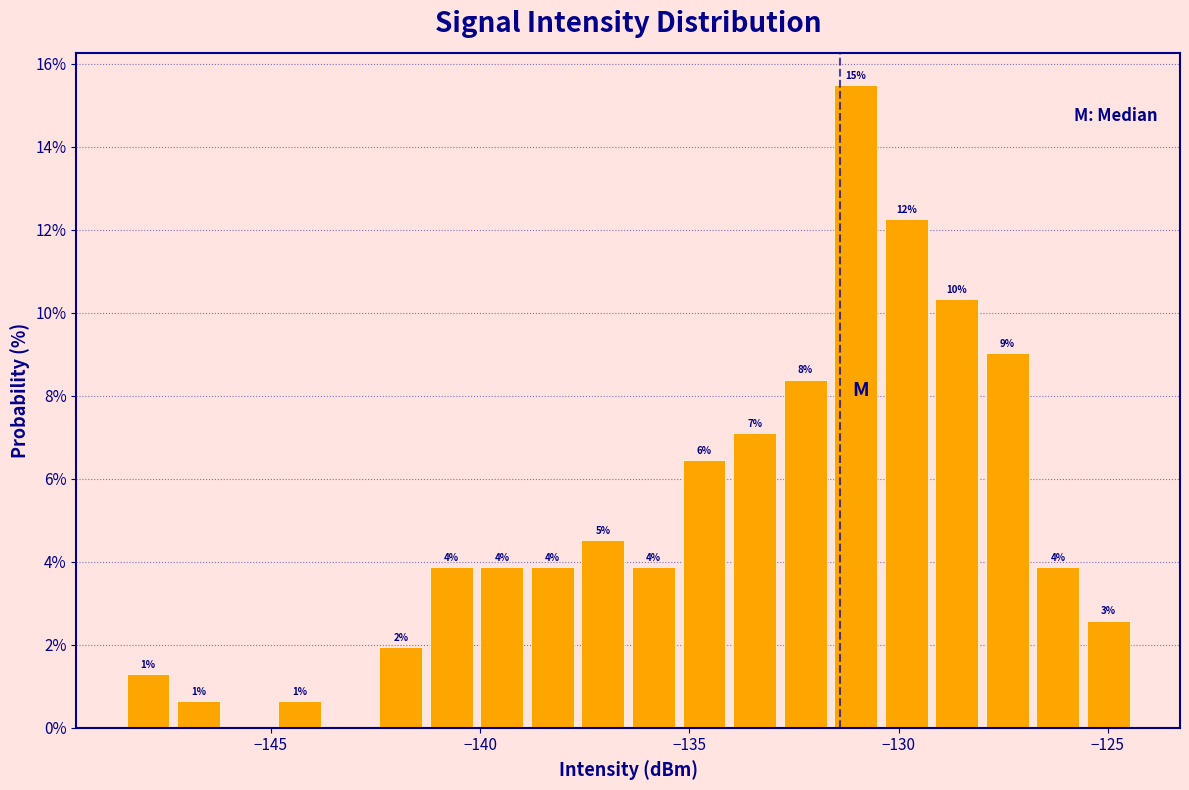

Read against the x-axis, roughly where is the centre of the tallest bar?

-131.0